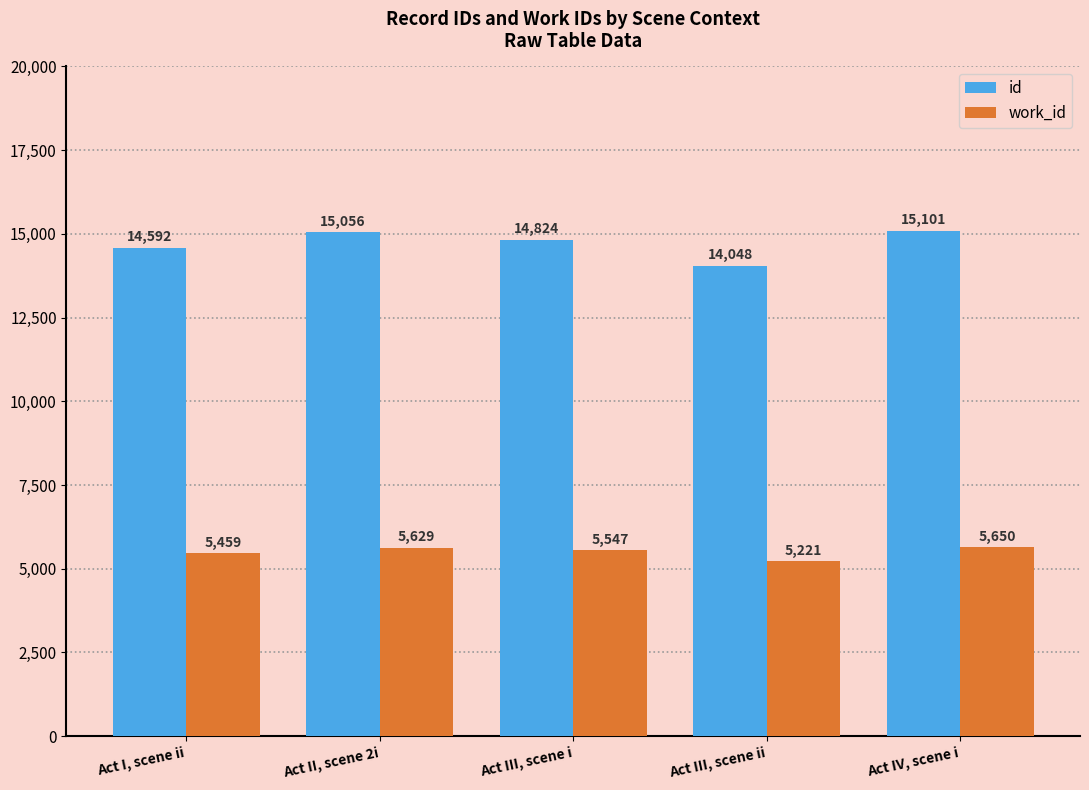

At which label does work_id reach its minimum?

Act III, scene ii